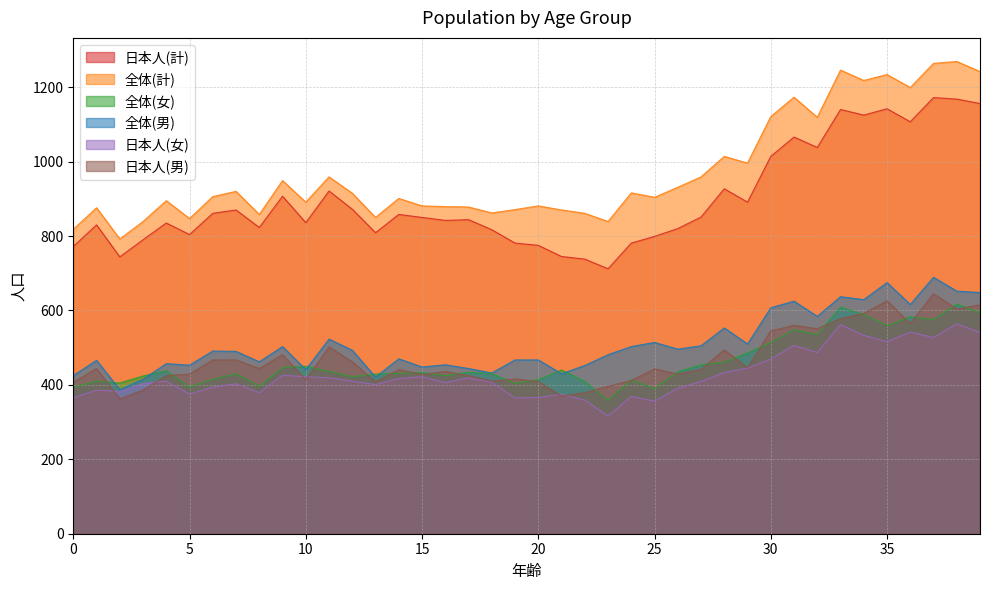

How many data points in 全体(計) are less than 906?

20